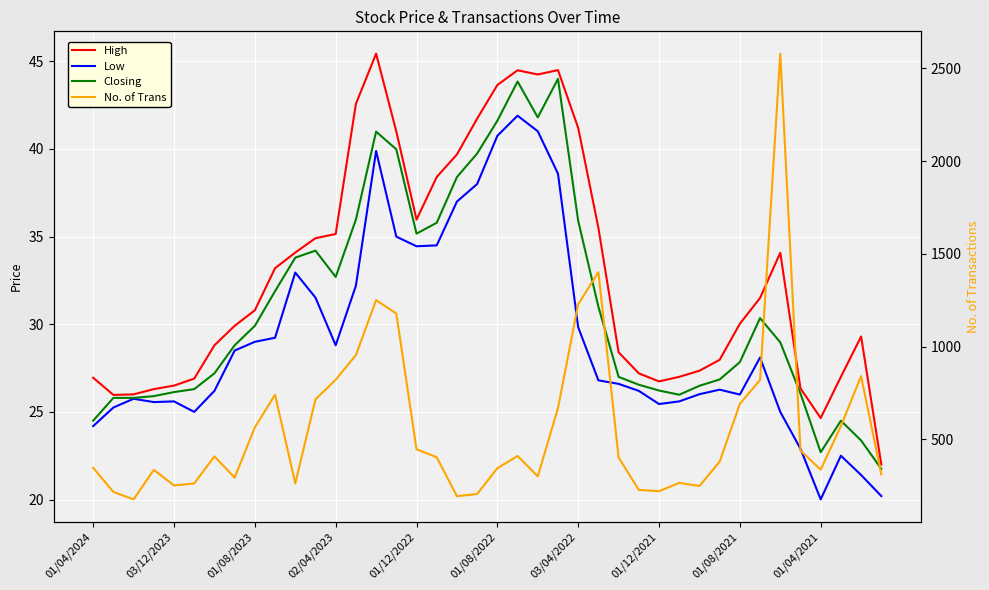

True or false: Closing and High cross at least once.

False